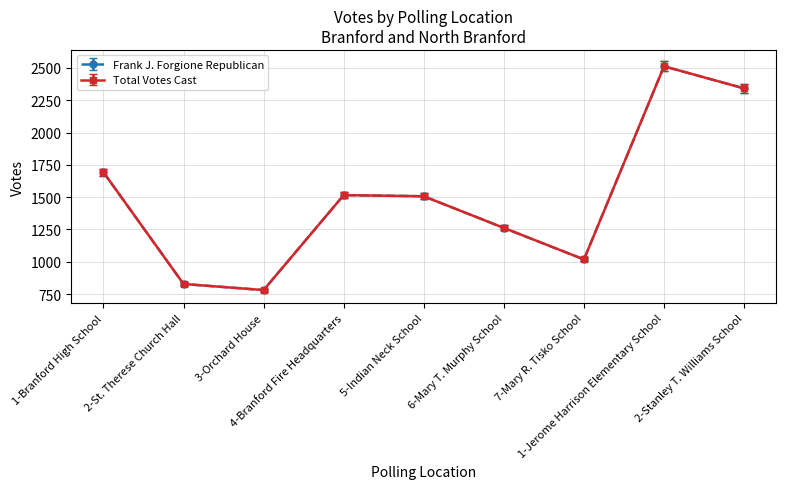

True or false: Total Votes Cast and Frank J. Forgione Republican intersect in this chart.

False